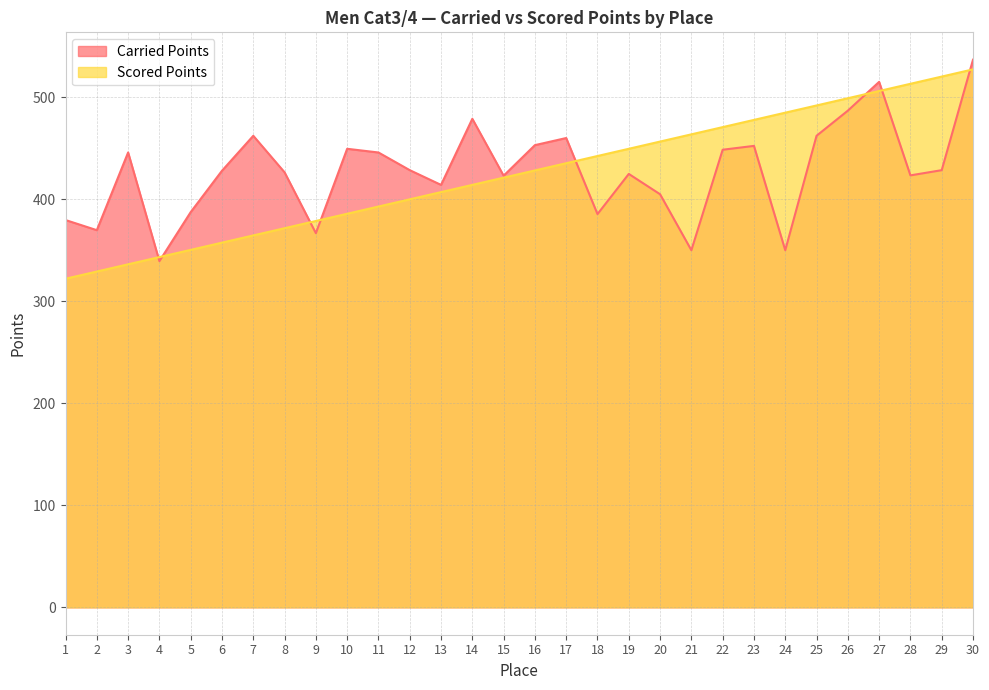

Between which two adjacent categories do Scored Points and Carried Points first intersect?

3 and 4